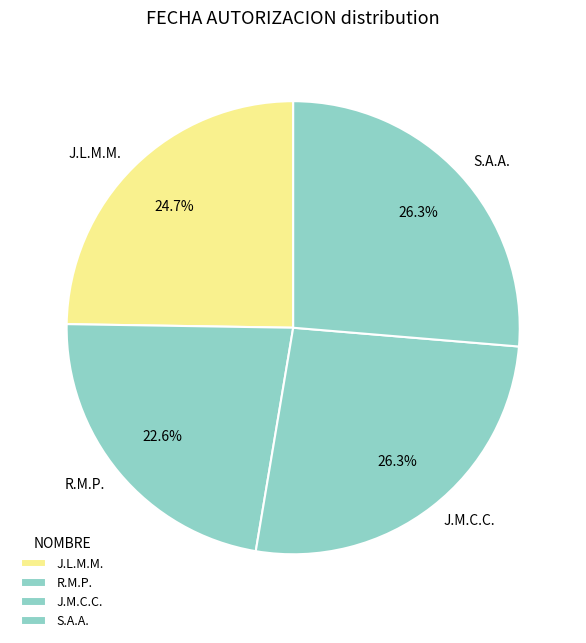

Does any single category account for the majority?

No